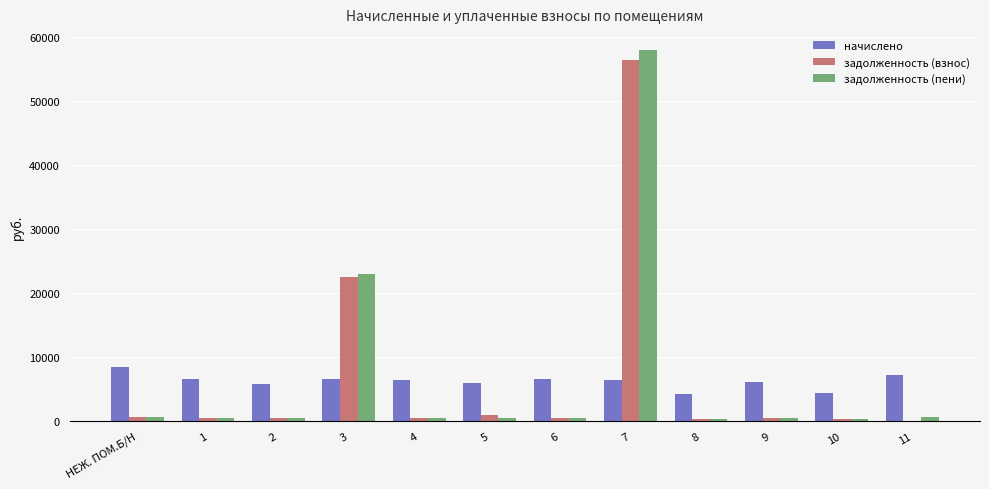

At which label does задолженность (взнос) reach its peak?

7